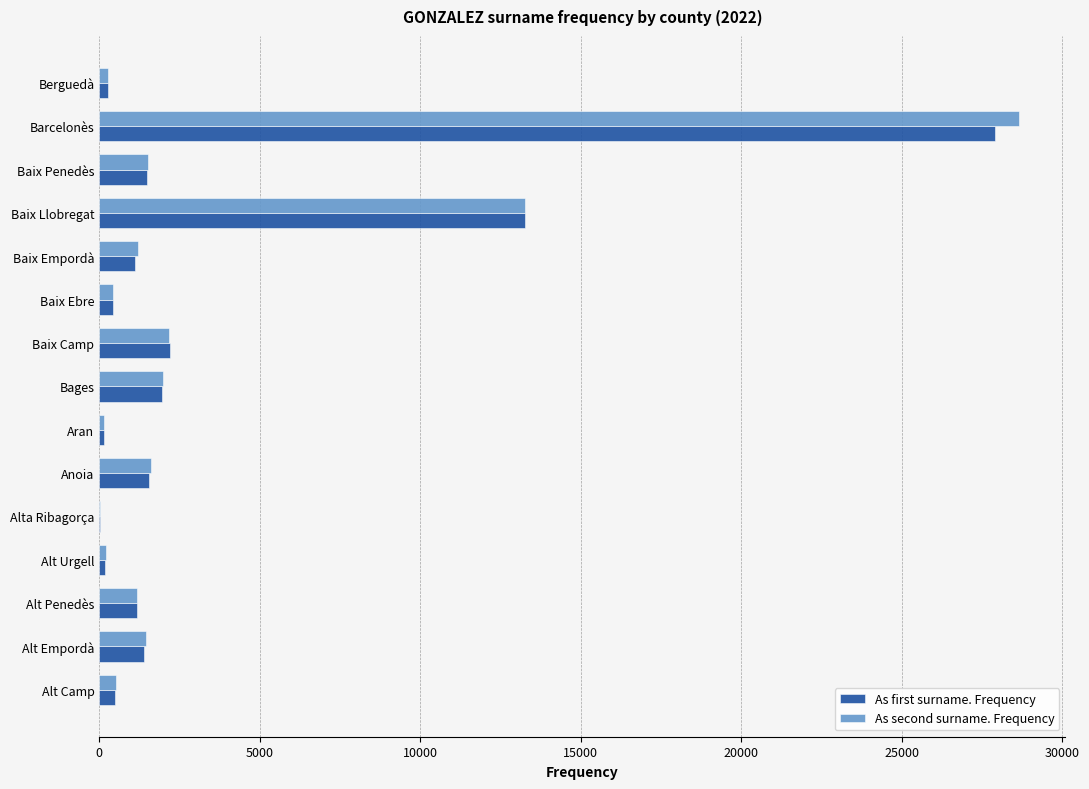

What is the sum of all As first surname. Frequency values?

53520